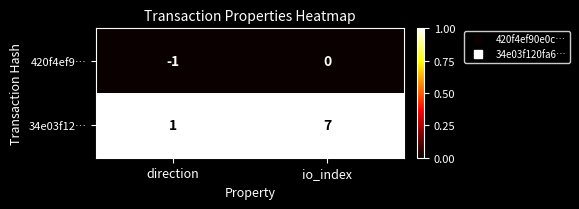

Reading left to right, what are all the values shown in this chart?

420f4ef9…: -1	0
34e03f12…: 1	7